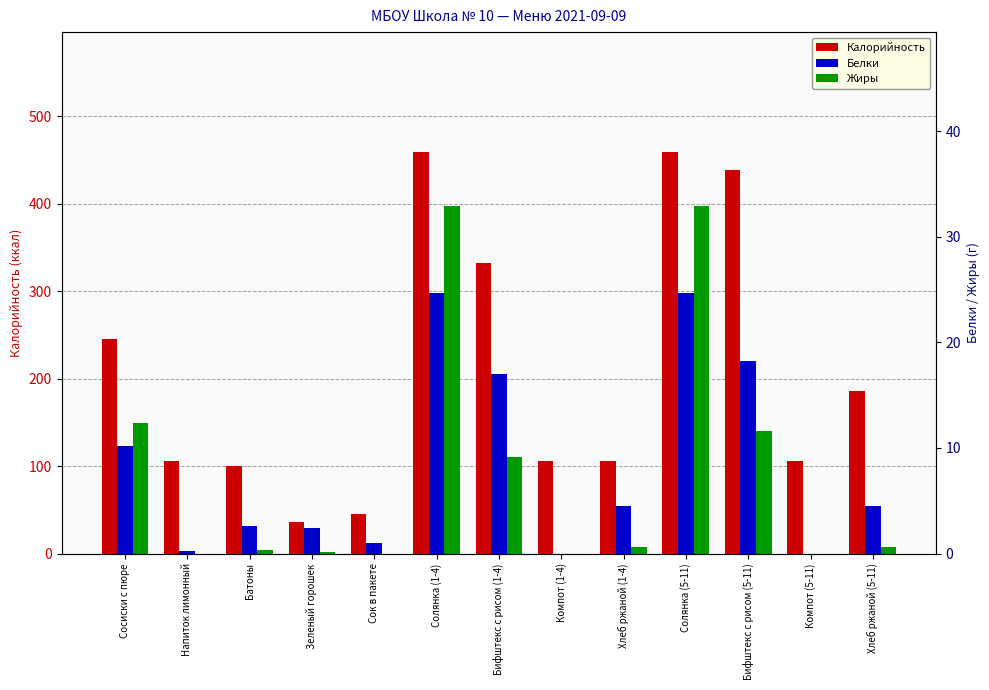

What is the label of the 1st bar from the right?

Хлеб ржаной (5-11)